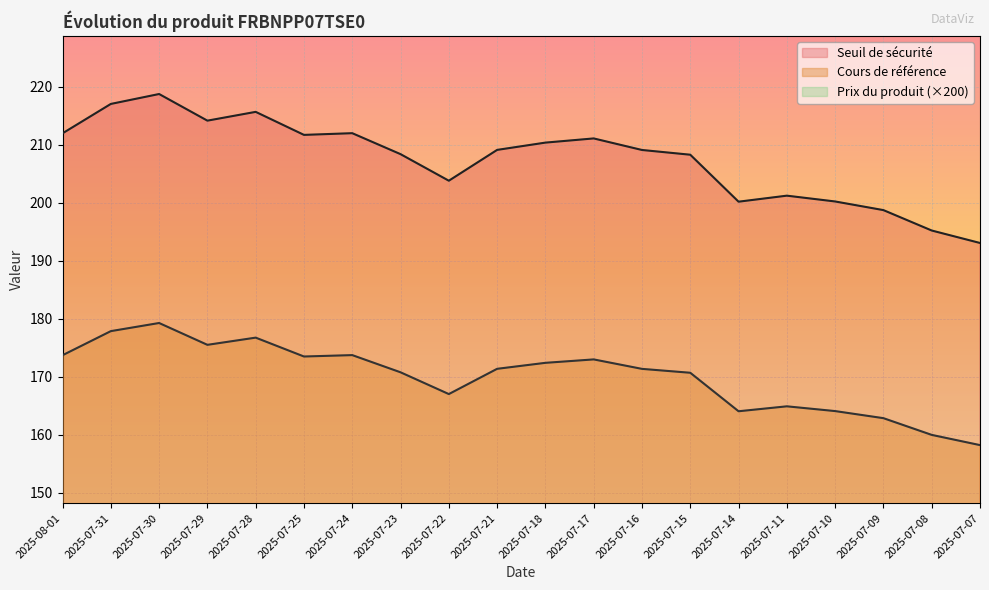

Is the value of Cours de référence at 2025-07-15 greater than the value of Prix du produit at 2025-07-17?

Yes